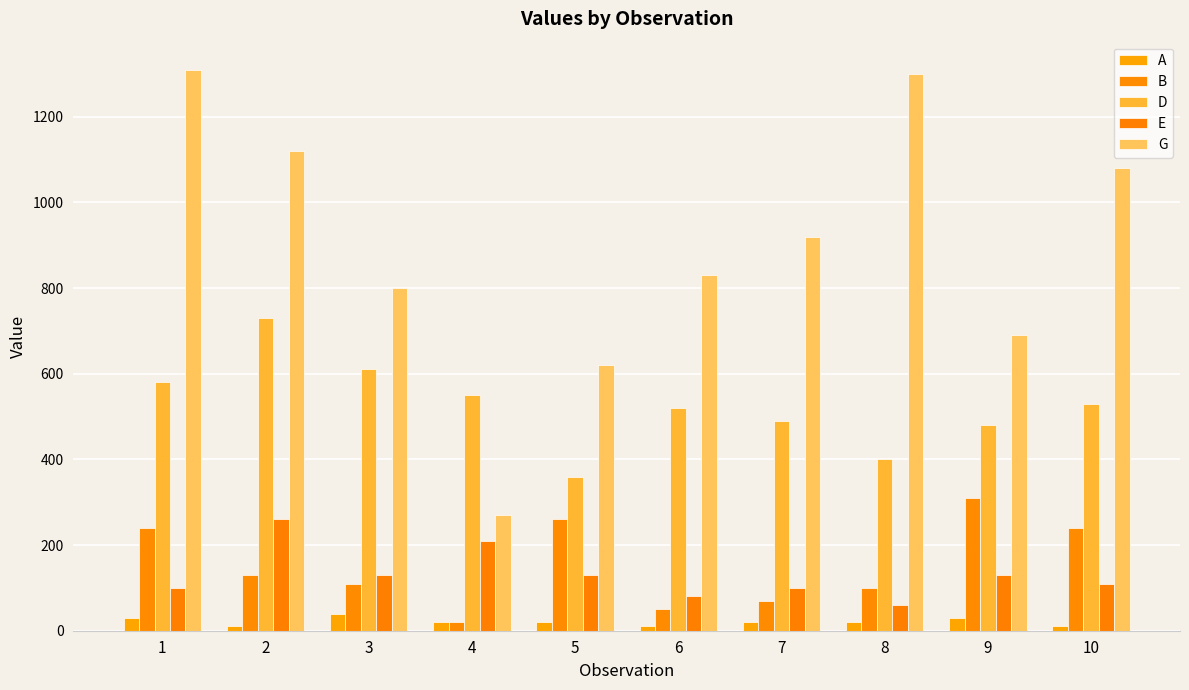

Reading left to right, list all the values displayed in this chart.

A: 30	10	40	20	20	10	20	20	30	10
B: 240	130	110	20	260	50	70	100	310	240
D: 580	730	610	550	360	520	490	400	480	530
E: 100	260	130	210	130	80	100	60	130	110
G: 1310	1120	800	270	620	830	920	1300	690	1080